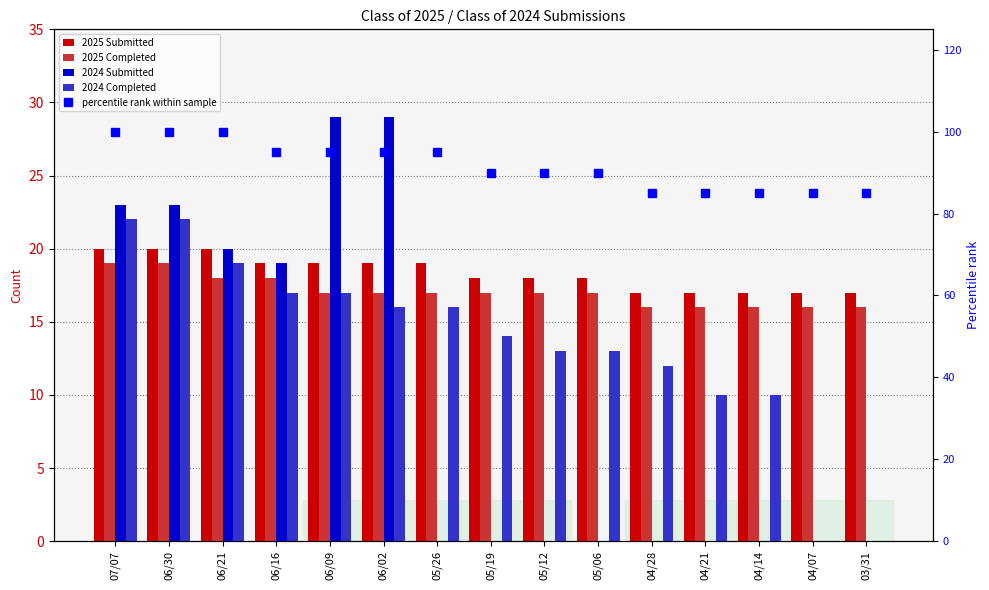

Is the value of 2025 Submitted at 05/26 greater than the value of percentile rank within sample at 04/28?

No